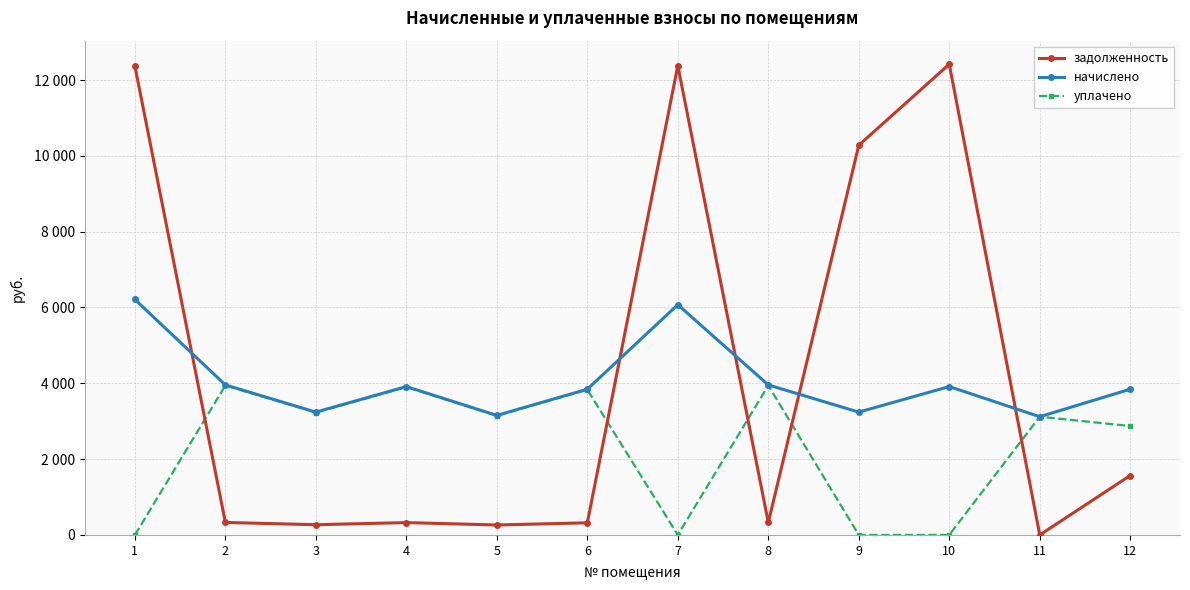

Rank the series by their maximum value, from lowest to highest.

уплачено, начислено, задолженность